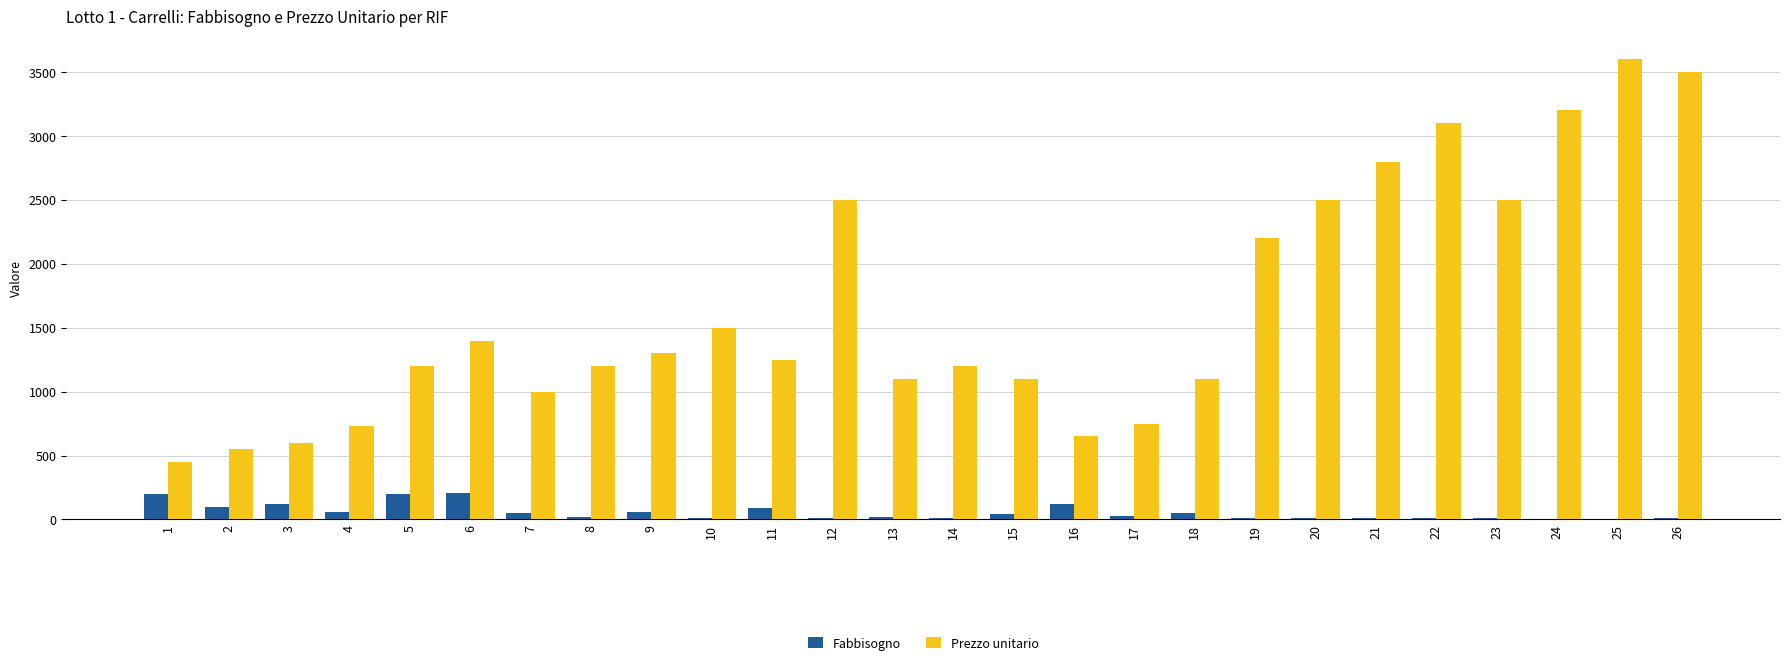

What is the spread (max minus min) of values at 19?

2190